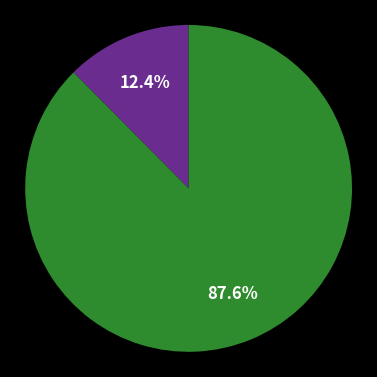

Is there any slice that represents more than half of the pie?

Yes